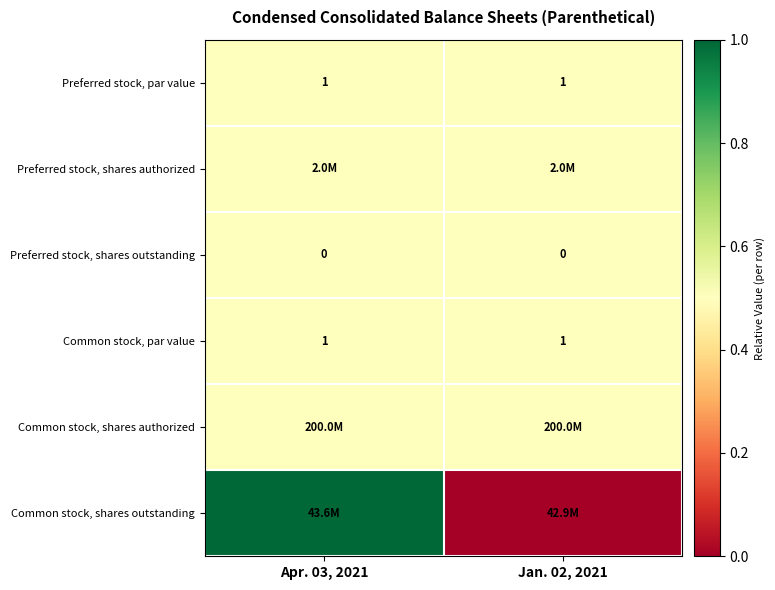

What is the average value of the Preferred stock, par value series?

1.0